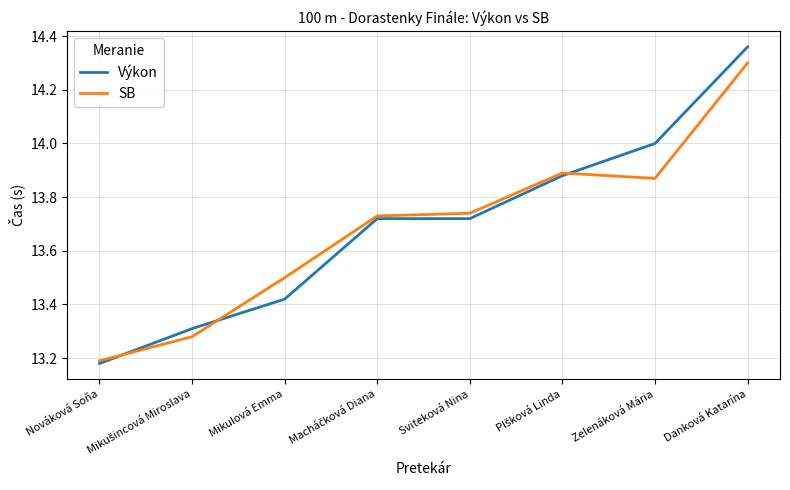

The Výkon series shows 8.2 at Nováková Soňa. True or false?

False